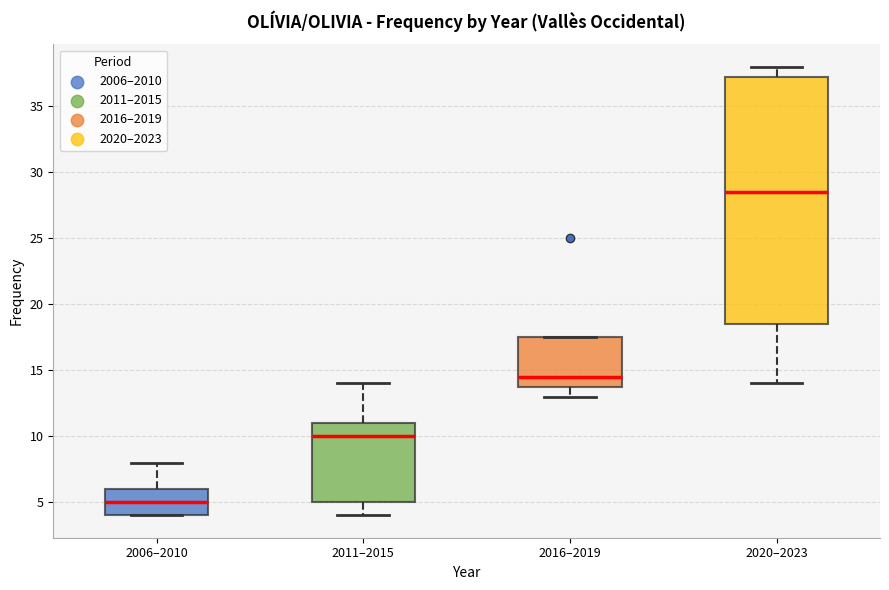

Where is the upper edge of the box for 2020–2023 on the y-axis? The values are not printed on the chart, so give them approximately, as read against the axis.

37.5